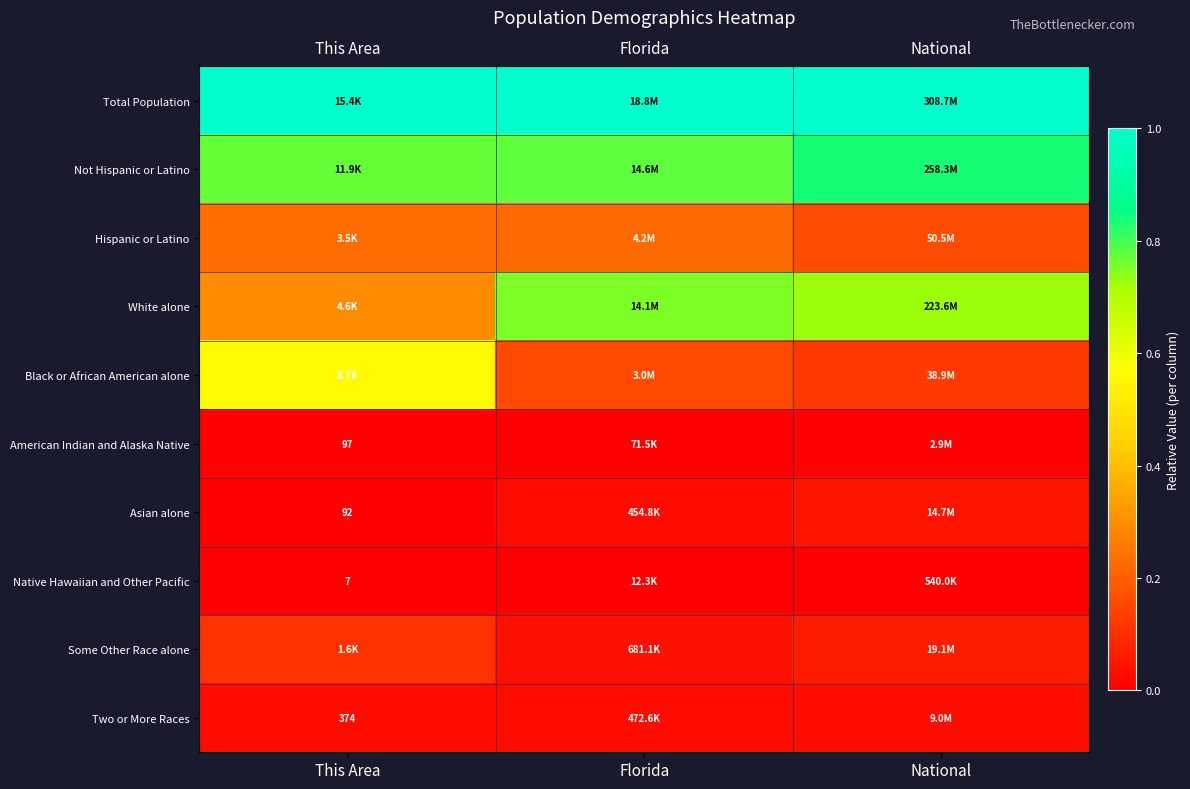

At how many categories does at least one series exceed 0?

3